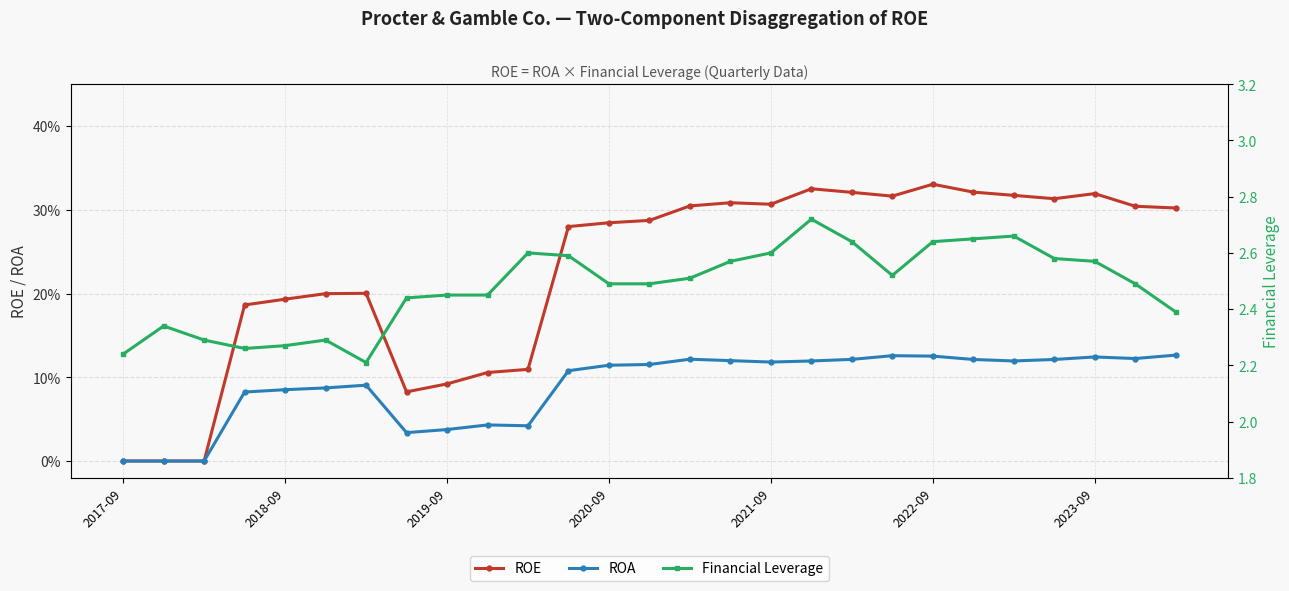

The value of ROA at 10 is 0.1. True or false?

False